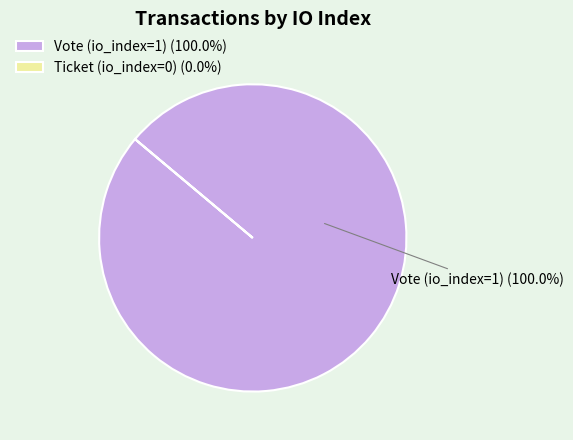

Does Vote (io_index=1) (100.0%) represent more than half of the total?

Yes